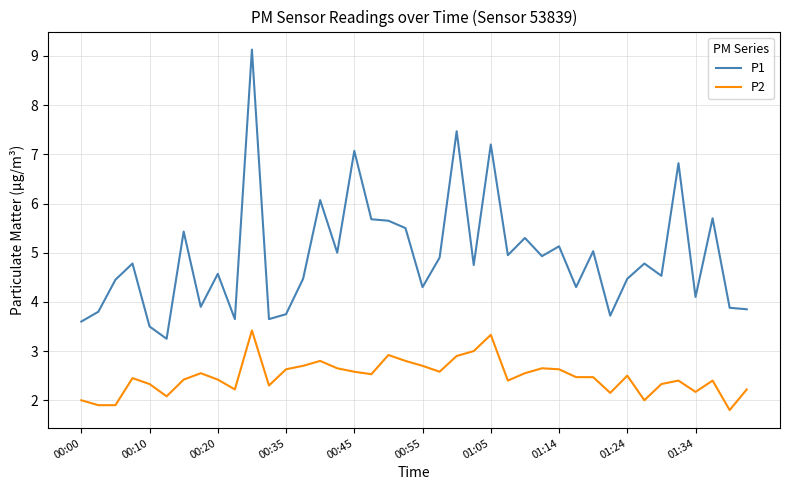

Which series has the largest total across all categories?

P1